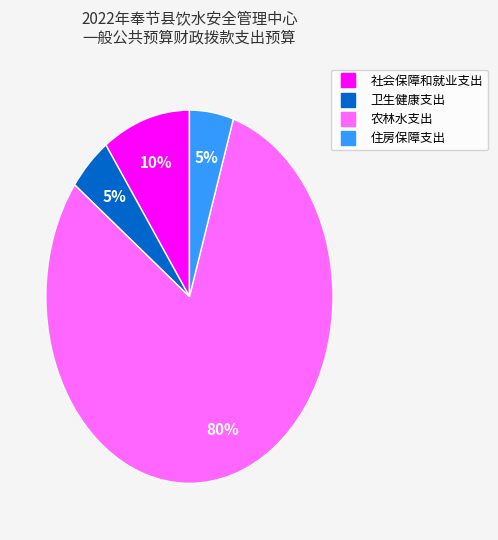

To the nearest percent, what is the difference between the largest and smallest slice percentages?

75%